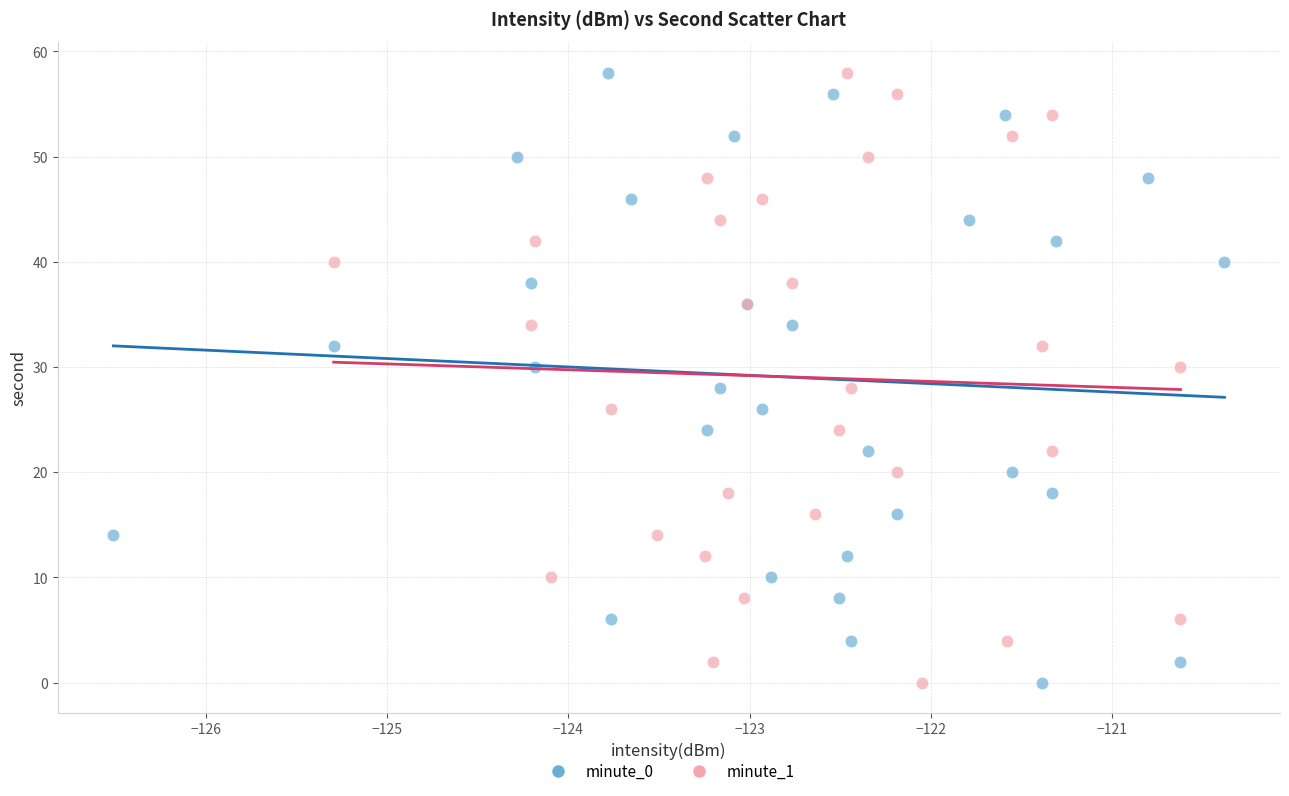

What are all the series names shown in the legend?

minute_0, minute_1